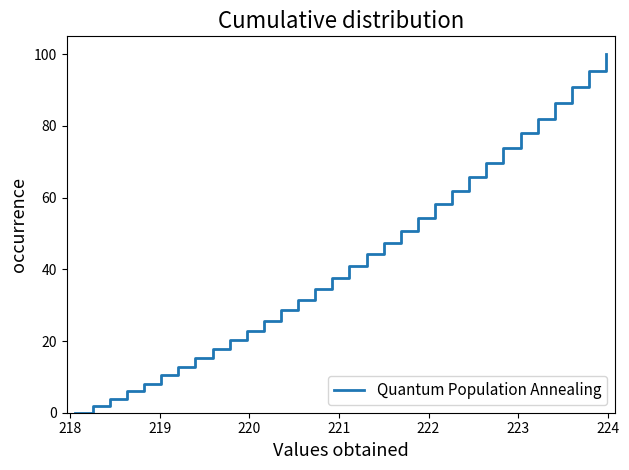

What is the greatest value displayed?

100.0